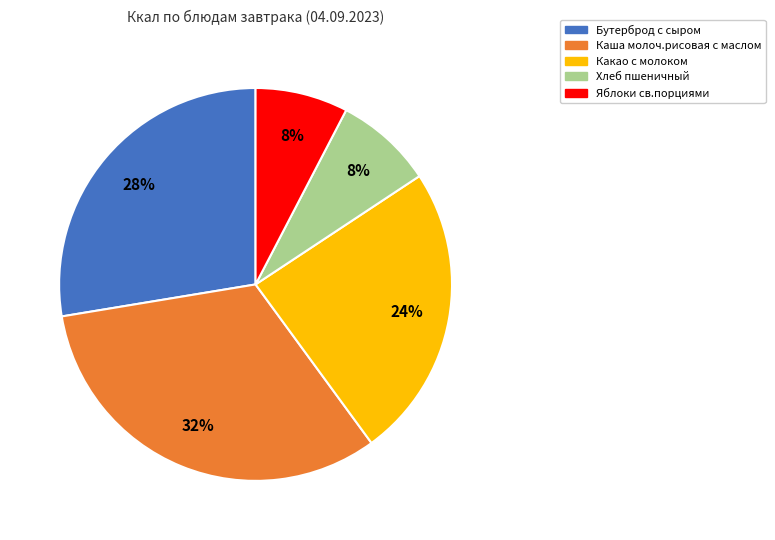

To the nearest percent, what percentage of the pie is Каша молоч.рисовая с маслом?

32%